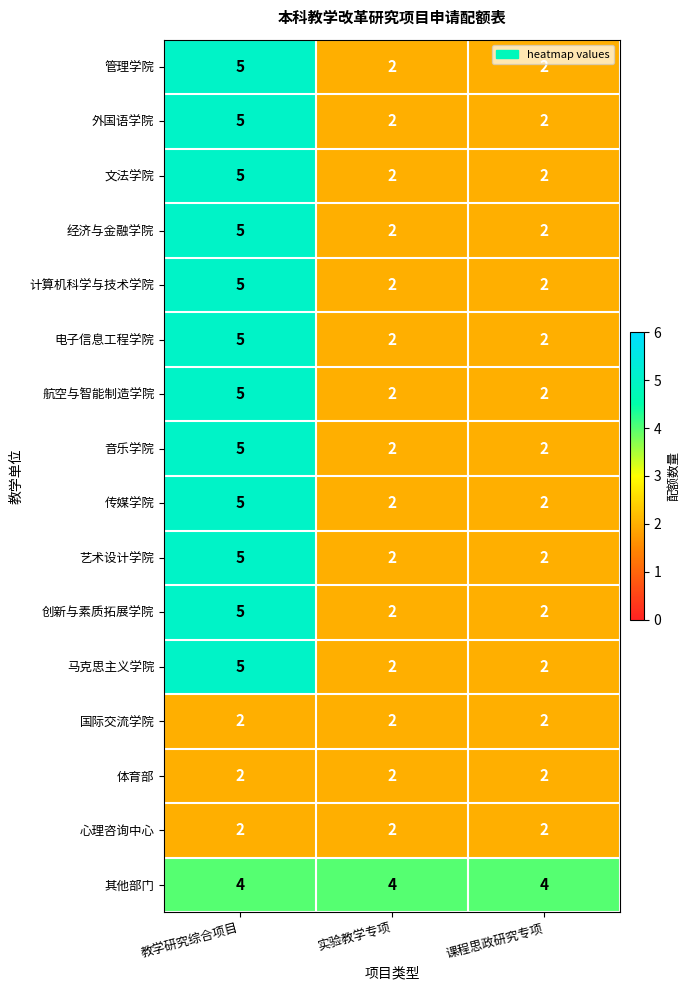

Count the 音乐学院 values in the range 2 to 5.

3